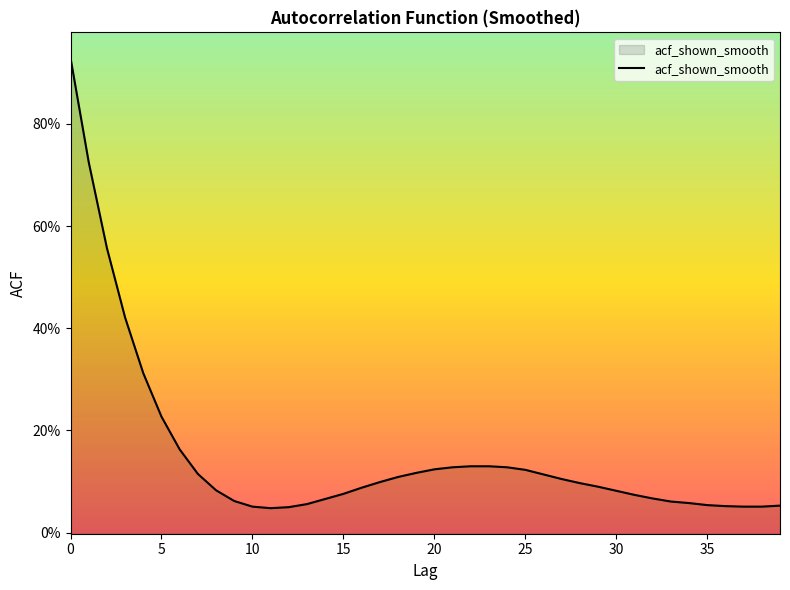

Reading right to left, transcribe all the data shown in this chart.

0.1	0.1	0.1	0.1	0.1	0.1	0.1	0.1	0.1	0.1	0.1	0.1	0.1	0.1	0.1	0.1	0.1	0.1	0.1	0.1	0.1	0.1	0.1	0.1	0.1	0.1	0.1	0.1	0.0	0.1	0.1	0.1	0.1	0.2	0.2	0.3	0.4	0.6	0.7	0.9